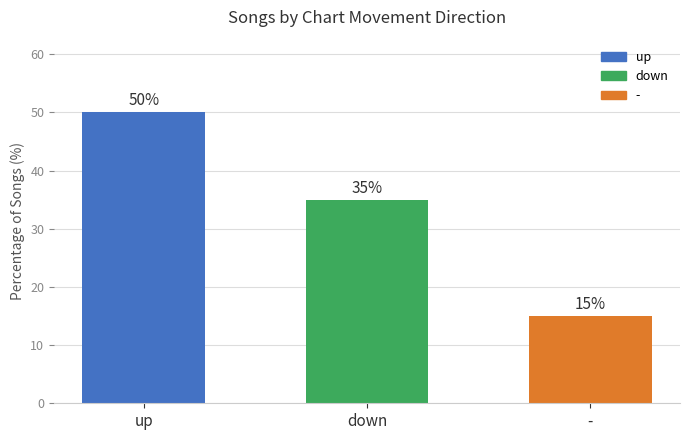

True or false: the data shows 25 at up.

False